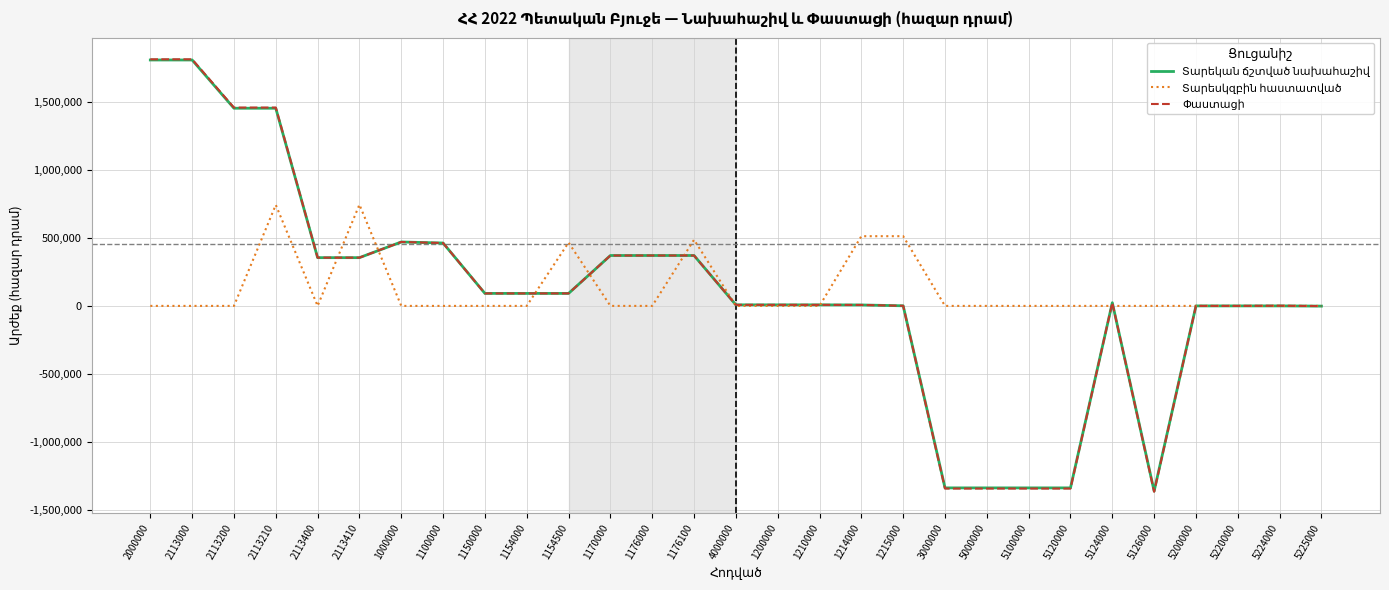

What is the difference between the highest and lowest values at 1150000?

91729.6